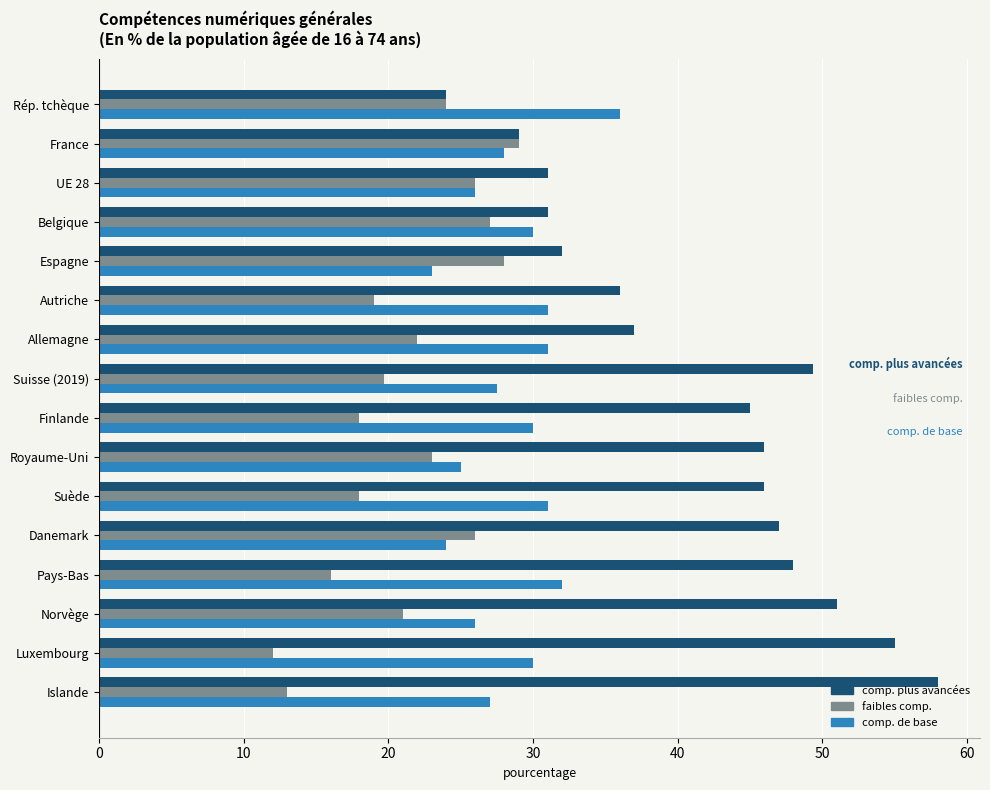

Rank the series by their maximum value, from highest to lowest.

comp. plus avancées, comp. de base, faibles comp.